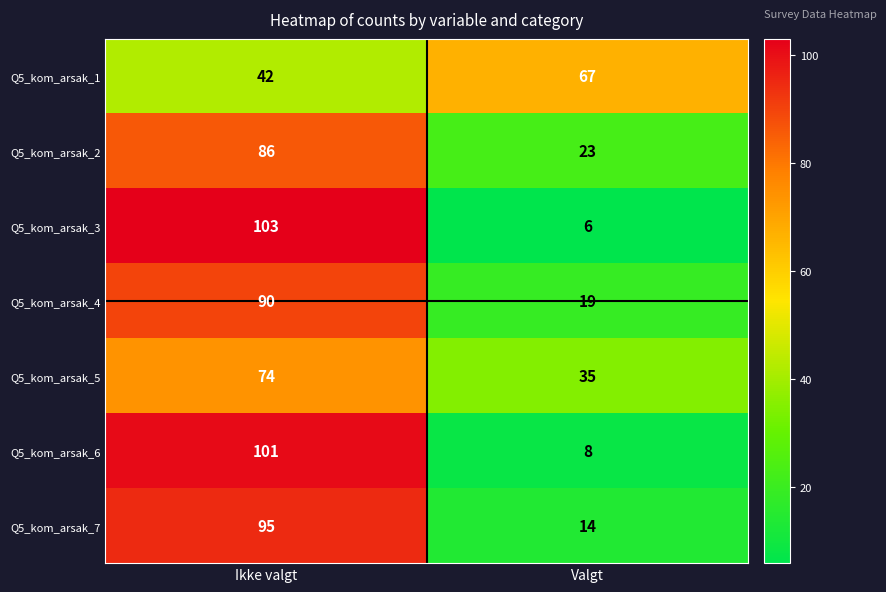

List the labels in order of Q5_kom_arsak_1 value, smallest first.

Ikke valgt, Valgt